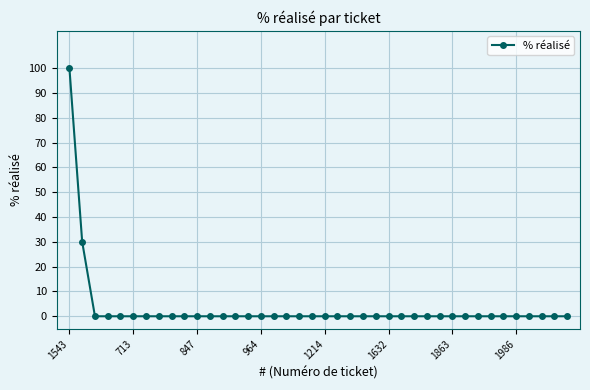

What is the average value?

3